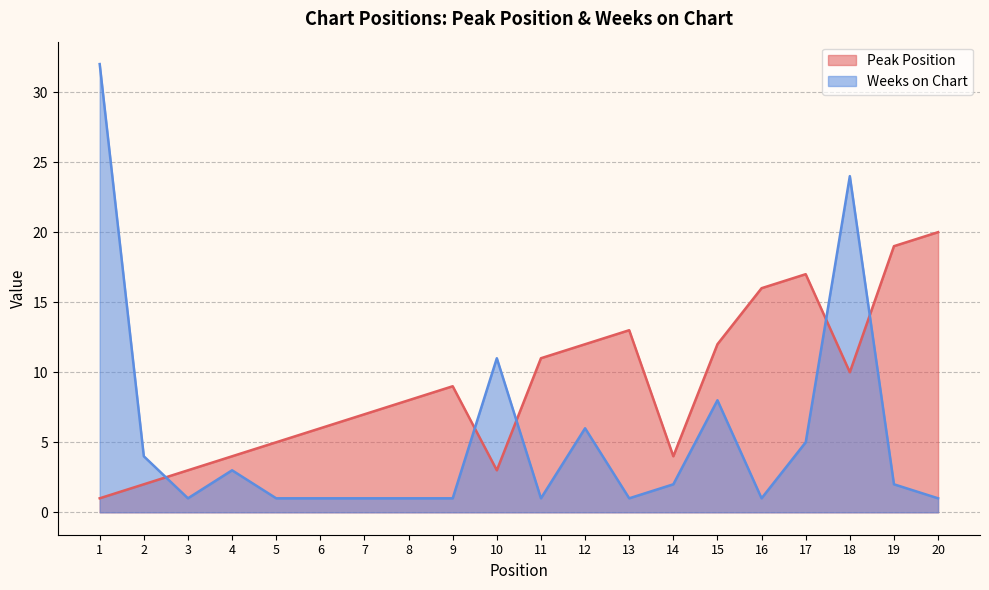

What is the difference between the maximum and second lowest values in the Weeks on Chart series?

31